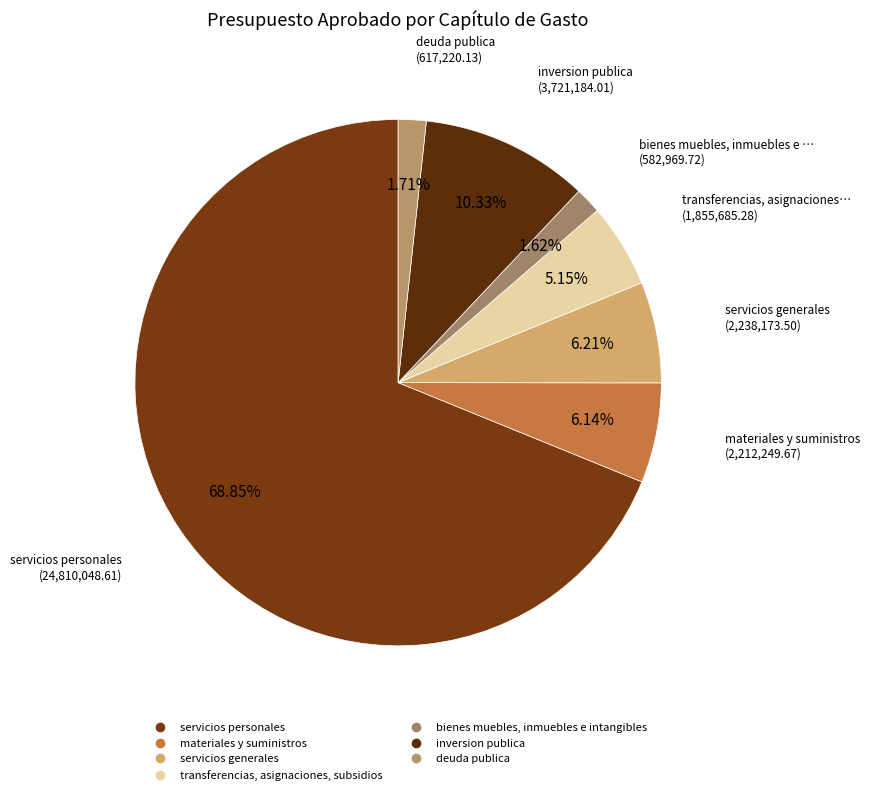

To the nearest percent, what is the combined percentage of transferencias, asignaciones, subsidios and materiales y suministros?

11%